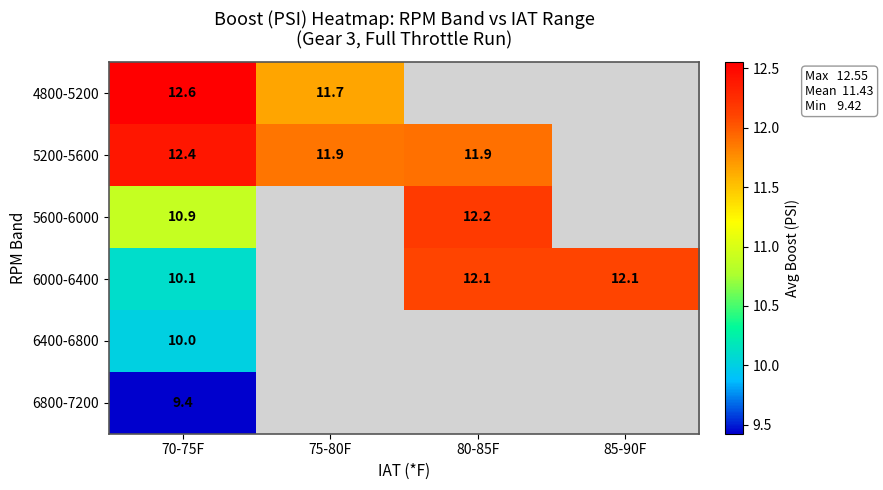

At 70-75F, list the series in order from largest to smallest.

4800-5200, 5200-5600, 5600-6000, 6000-6400, 6400-6800, 6800-7200